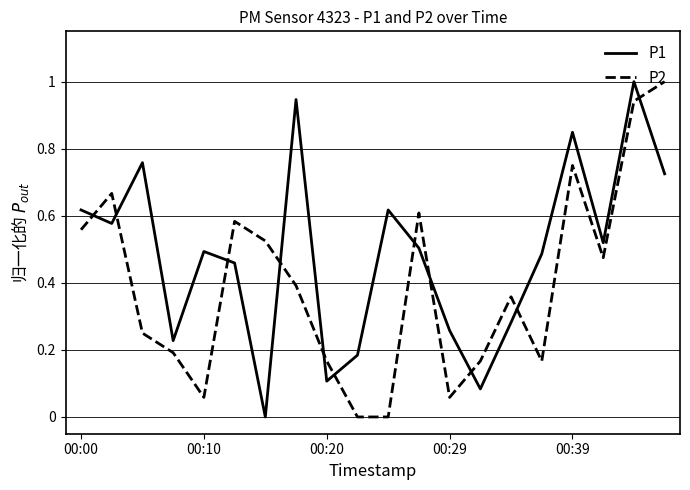

Which series has the largest total across all categories?

P1